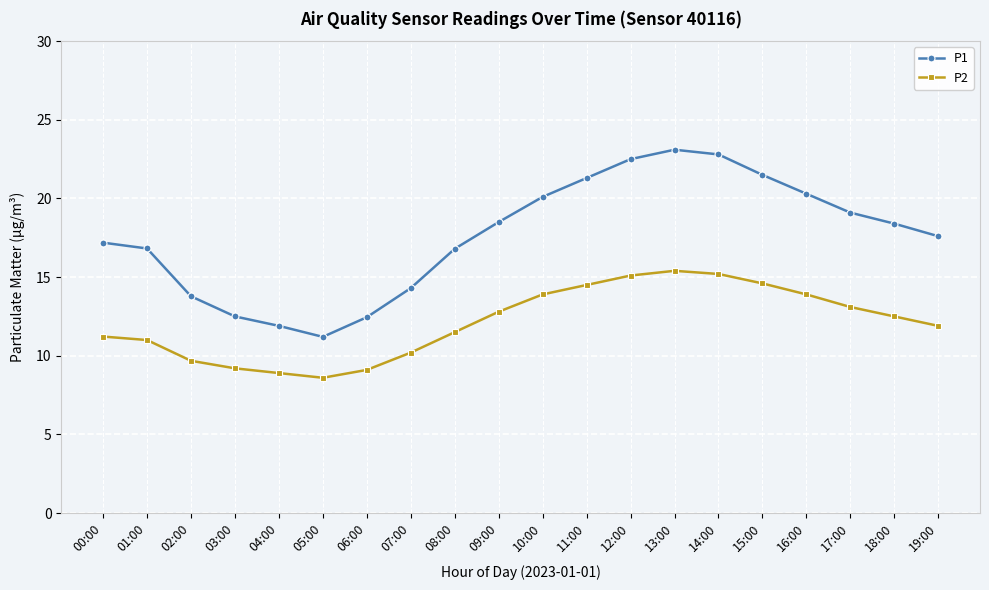

What is the greatest value displayed?

23.1